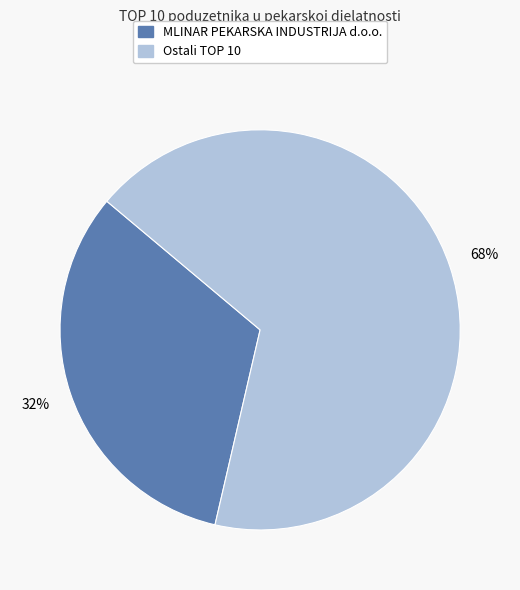

Does any single category account for the majority?

Yes